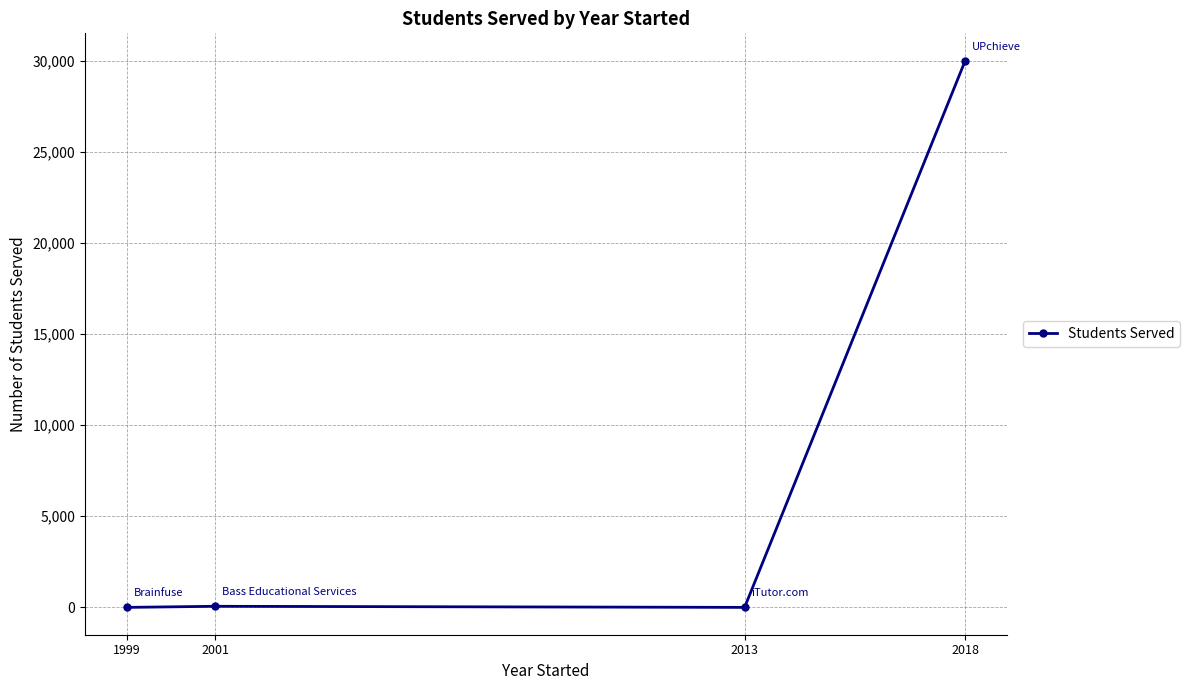

What is the difference between the maximum and second lowest values?

30000